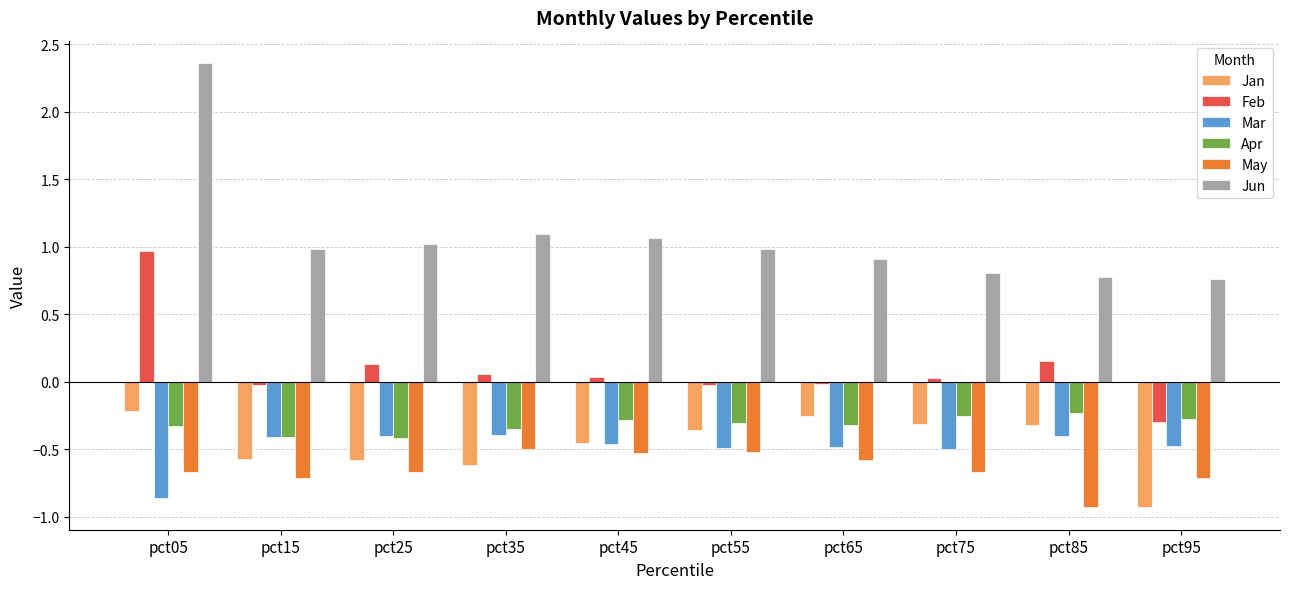

What is the maximum value for Feb?

1.0